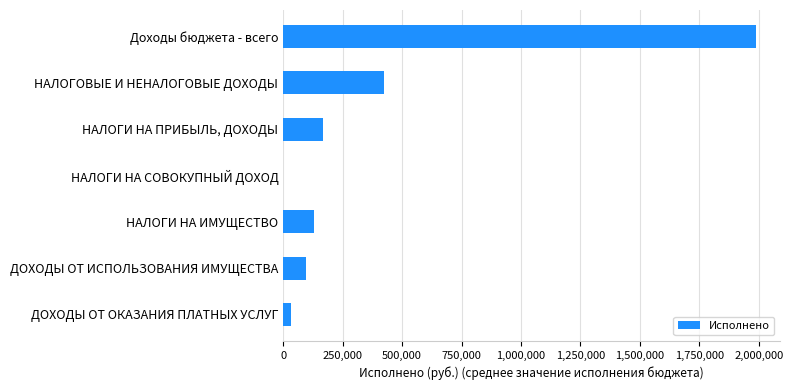

What is the sum of all values?

2838111.2